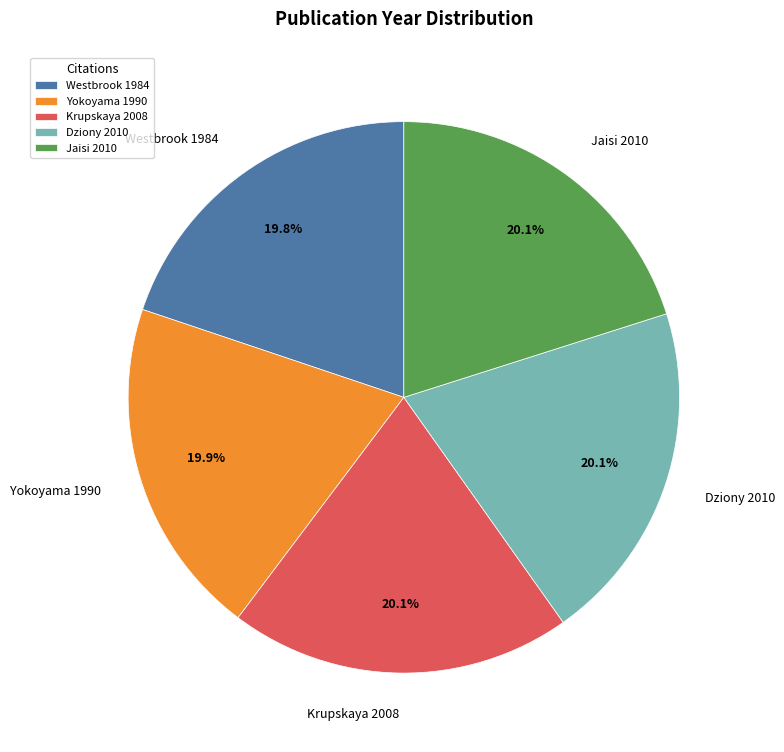

Is there a majority slice in this chart?

No